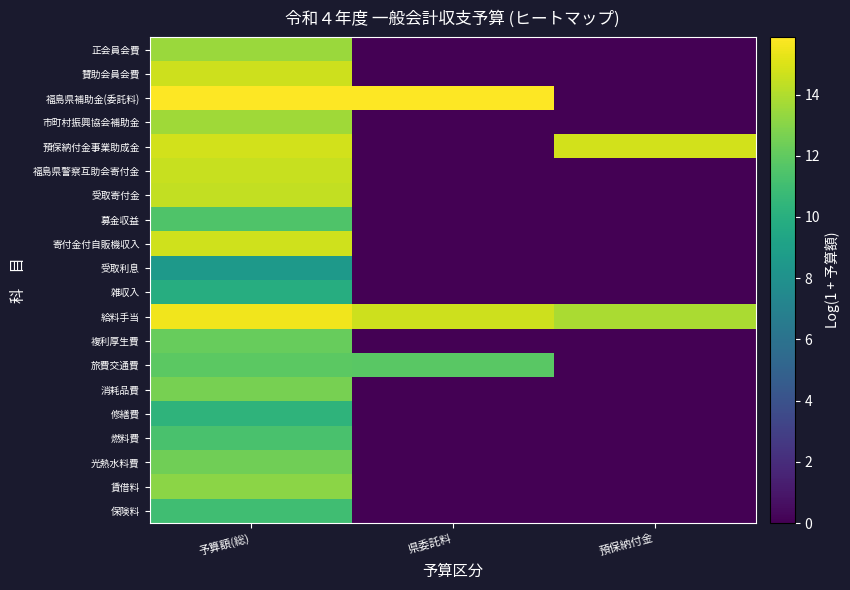

List the series in order of their peak value, lowest first.

受取利息, 雑収入, 修繕費, 保険料, 燃料費, 募金収益, 旅費交通費, 複利厚生費, 光熱水料費, 消耗品費, 賃借料, 正会員会費, 市町村振興協会補助金, 受取寄付金, 福島県警察互助会寄付金, 賛助会員会費, 寄付金付自販機収入, 預保納付金事業助成金, 給料手当, 福島県補助金(委託料)